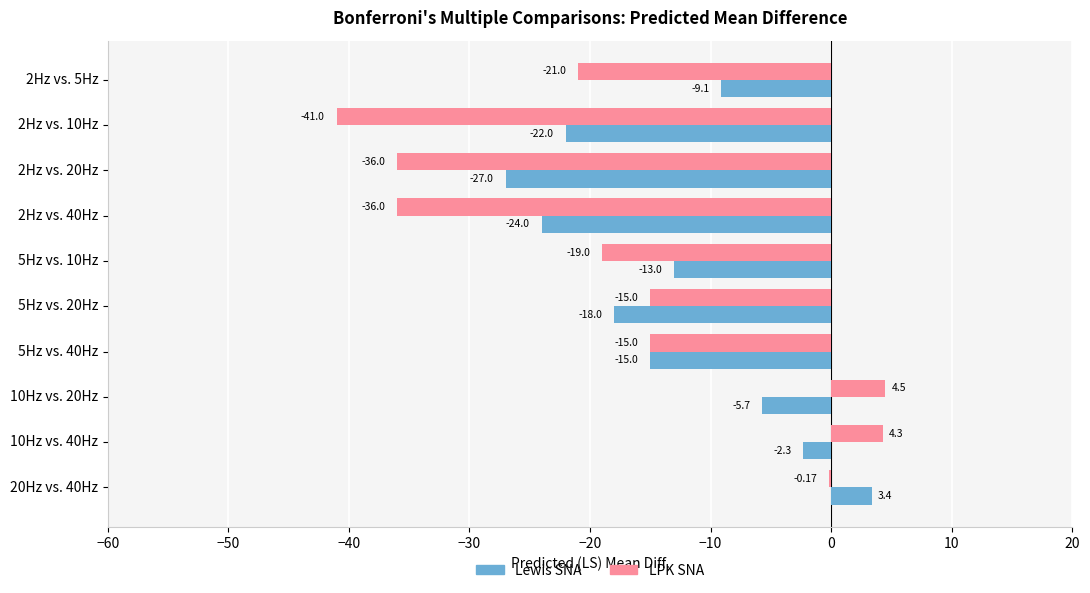

What are all the series names shown in the legend?

Lewis SNA, LPK SNA